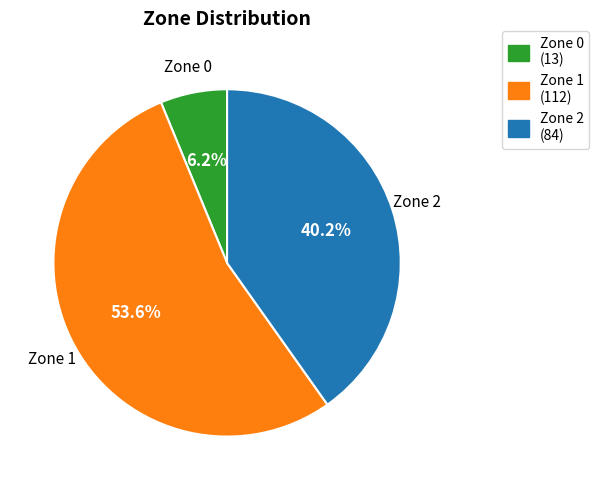

Count the number of slices in the pie.

3